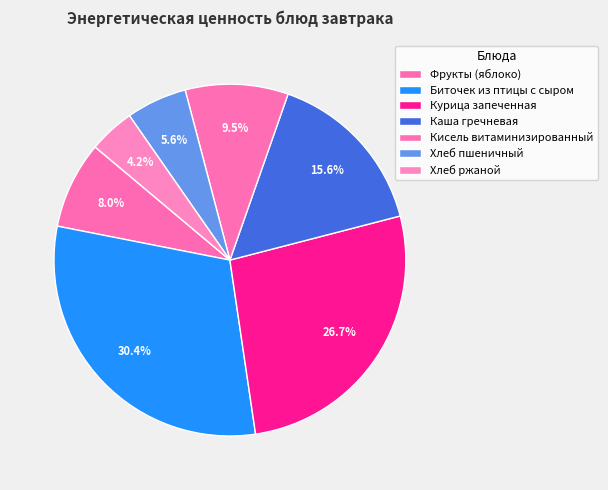

Count the number of slices in the pie.

7